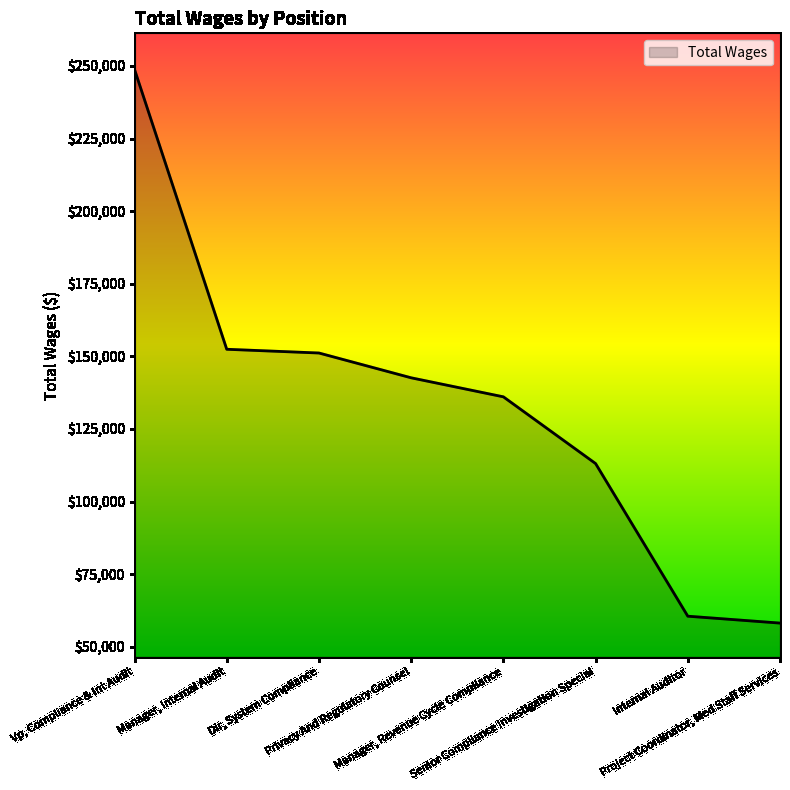

What is the ratio of the value at Dir, System Compliance to the value at Privacy And Regulatory Counsel?

1.1